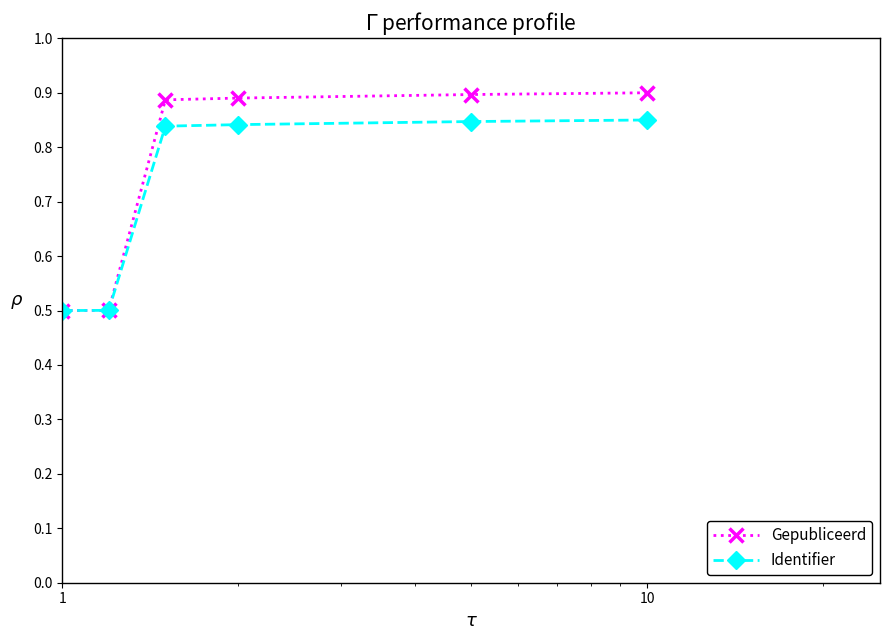

Count the Identifier values in the range 0 to 1.

6